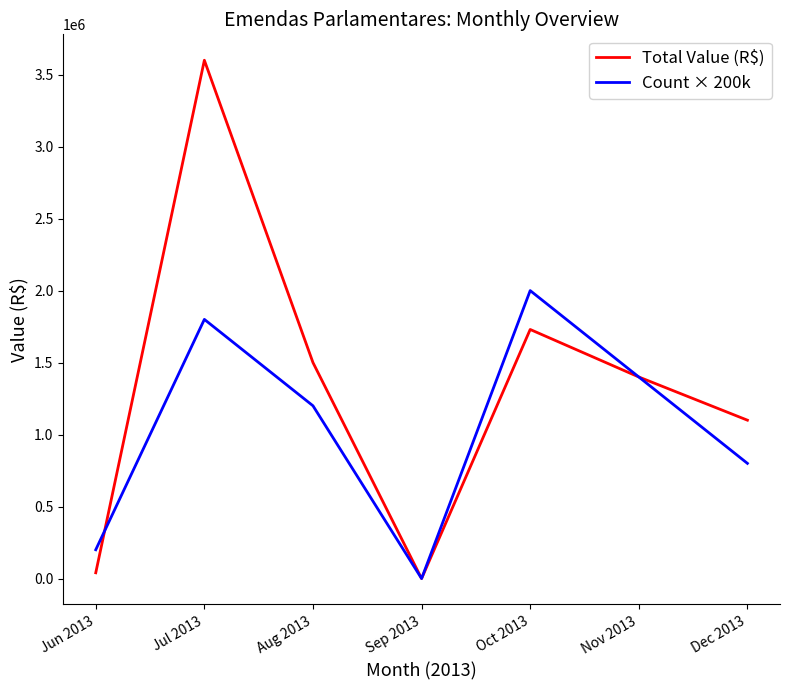

Rank the categories by Count × 200k value from highest to lowest.

Oct 2013, Jul 2013, Nov 2013, Aug 2013, Dec 2013, Jun 2013, Sep 2013